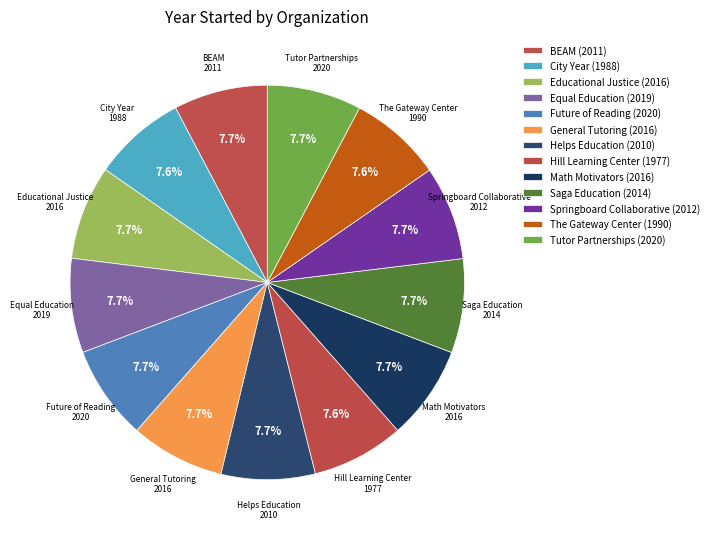

What percentage is the Helps Education slice, to the nearest percent?

8%